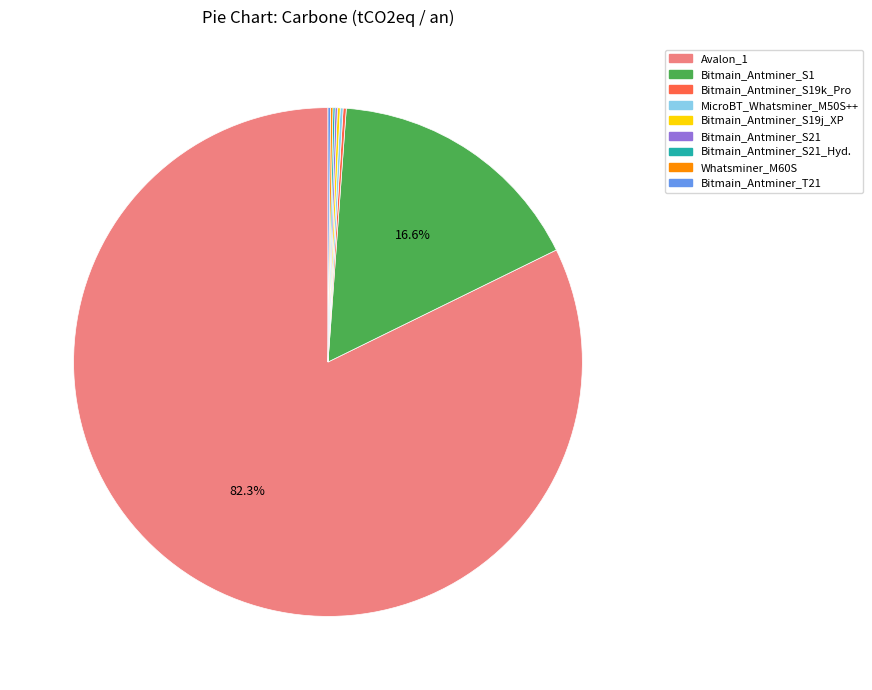

Is there a majority slice in this chart?

Yes